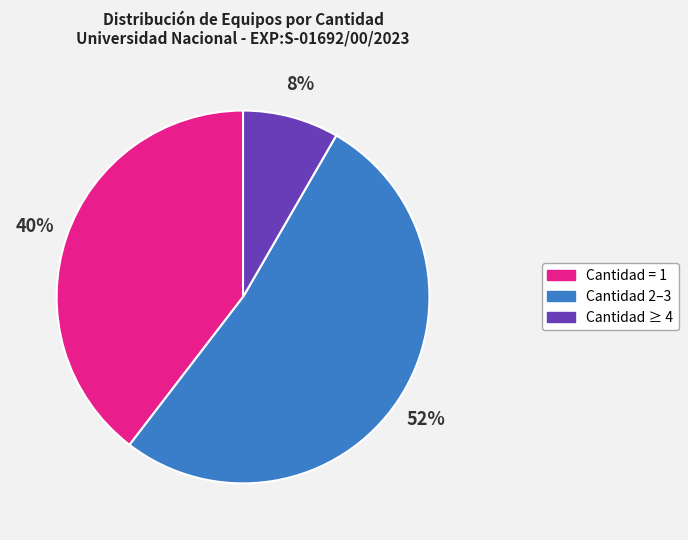

To the nearest percent, what is the difference between the largest and smallest slice percentages?

44%